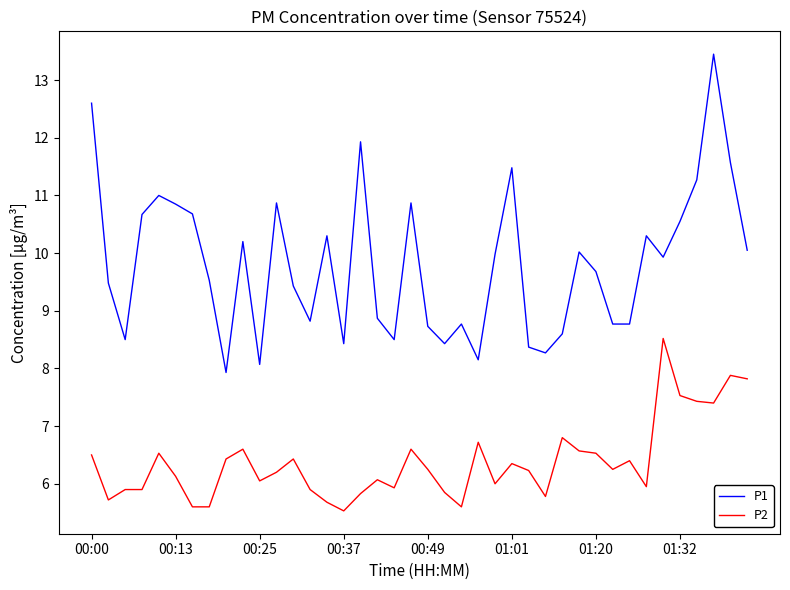

Which series has the largest range (max minus min)?

P1